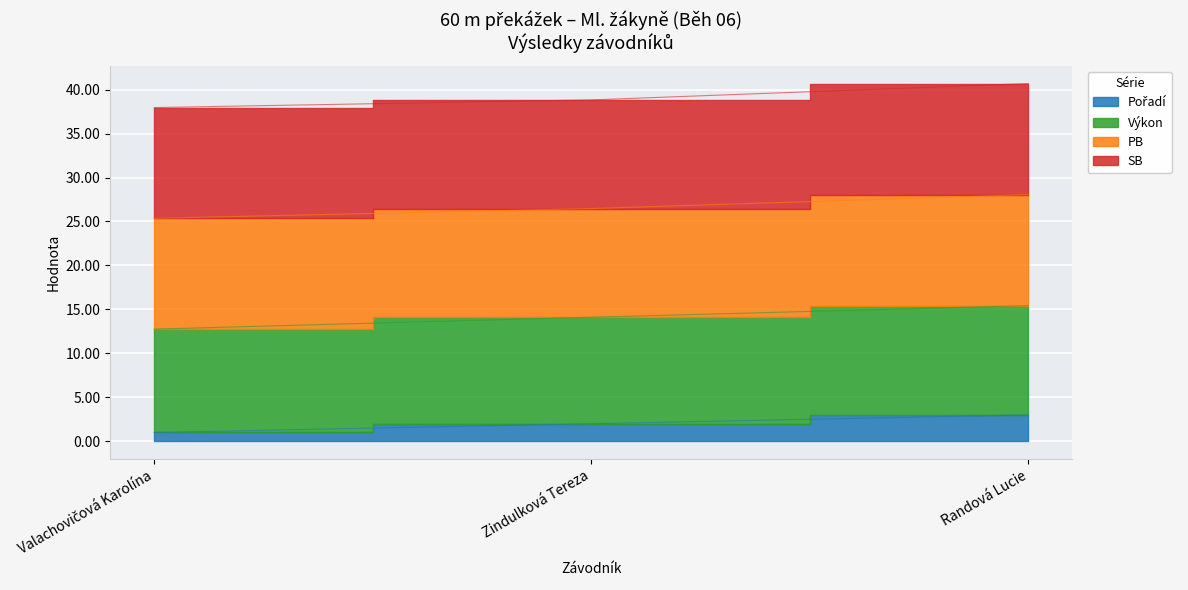

At which category is the sum across all series the highest?

Randová Lucie